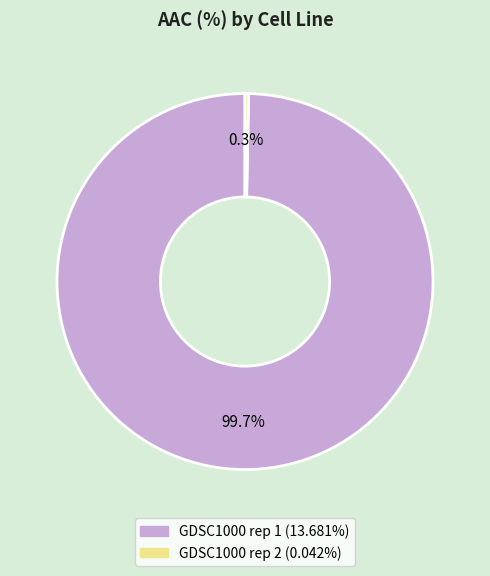

Rank the categories by value from highest to lowest.

GDSC1000 rep 1, GDSC1000 rep 2